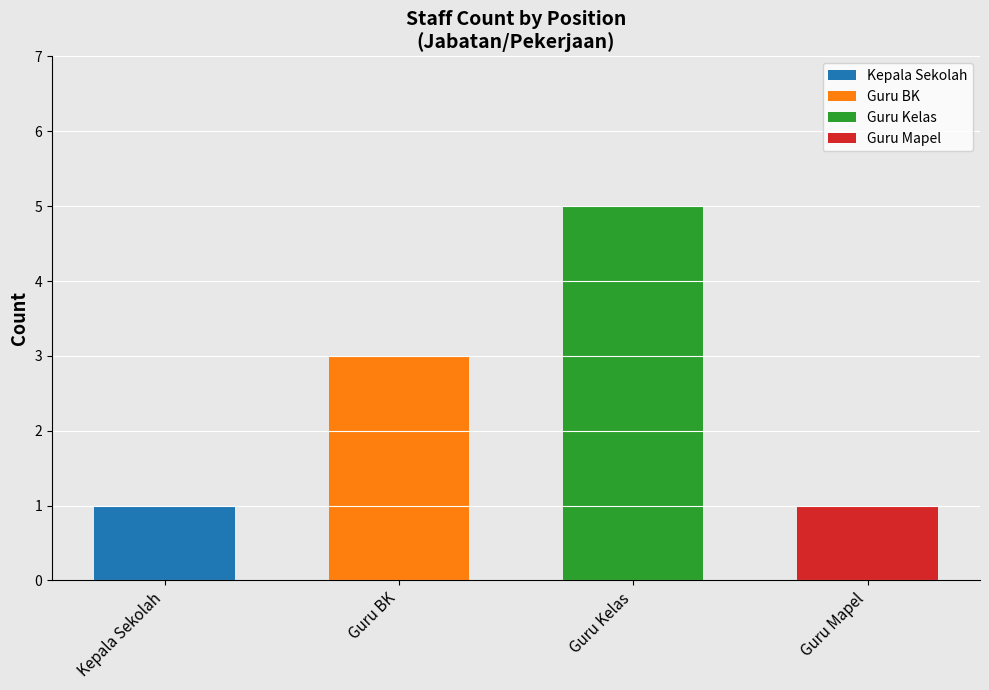

At which category is the sum across all series the highest?

Guru Kelas